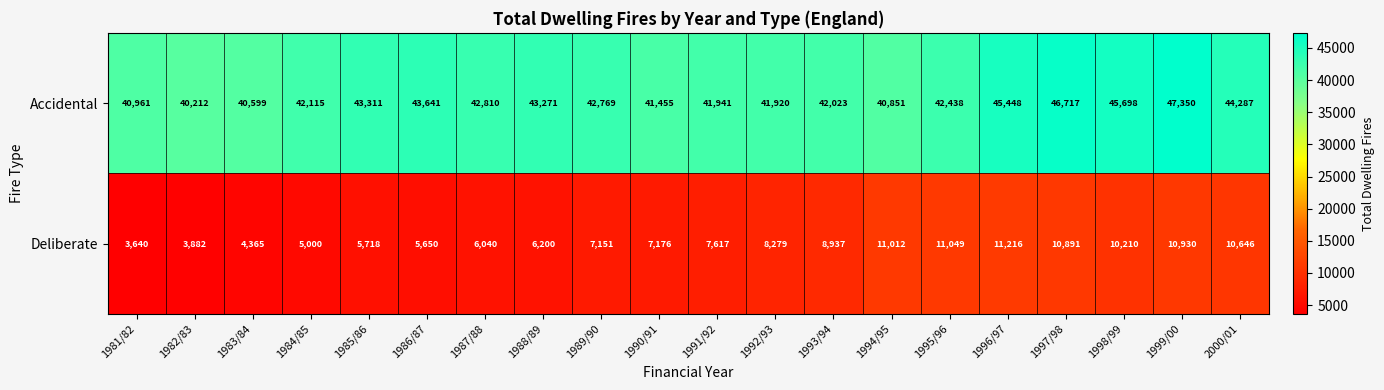

What is the difference between the second highest and minimum values in the Accidental series?

6505